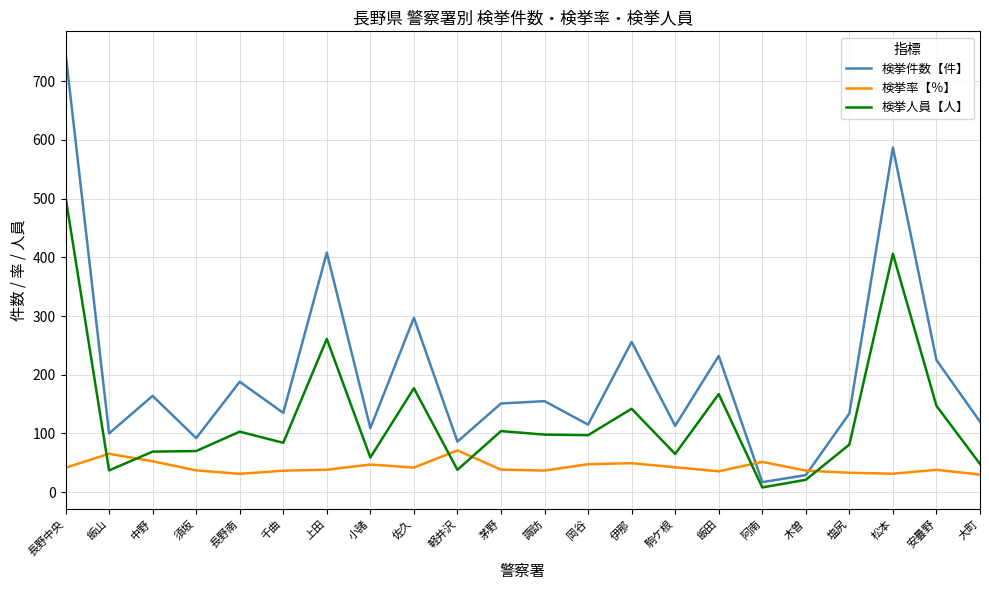

Where is the first local minimum for 検挙件数【件】?

飯山